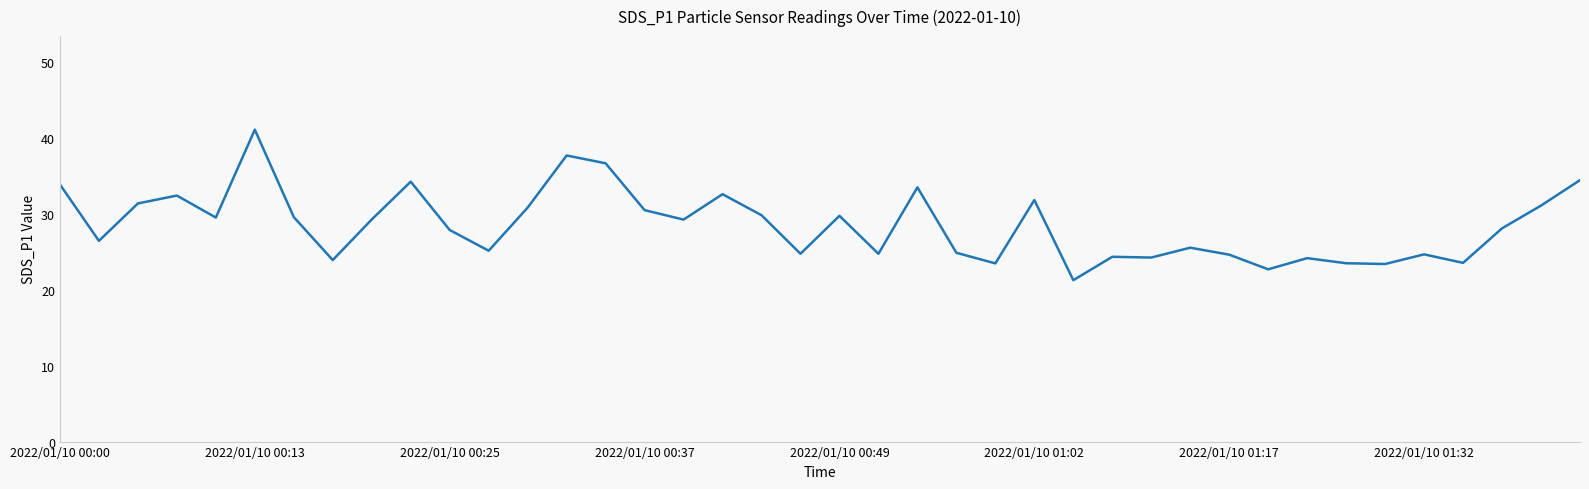

What is the difference between the maximum and minimum values?

19.8